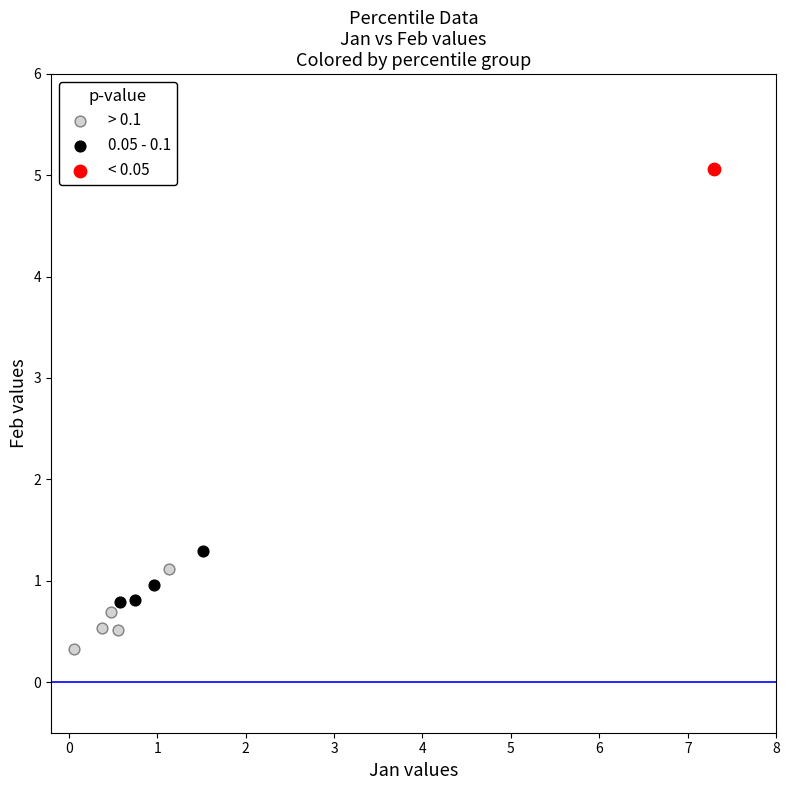

What are all the series names shown in the legend?

> 0.1, 0.05 - 0.1, < 0.05